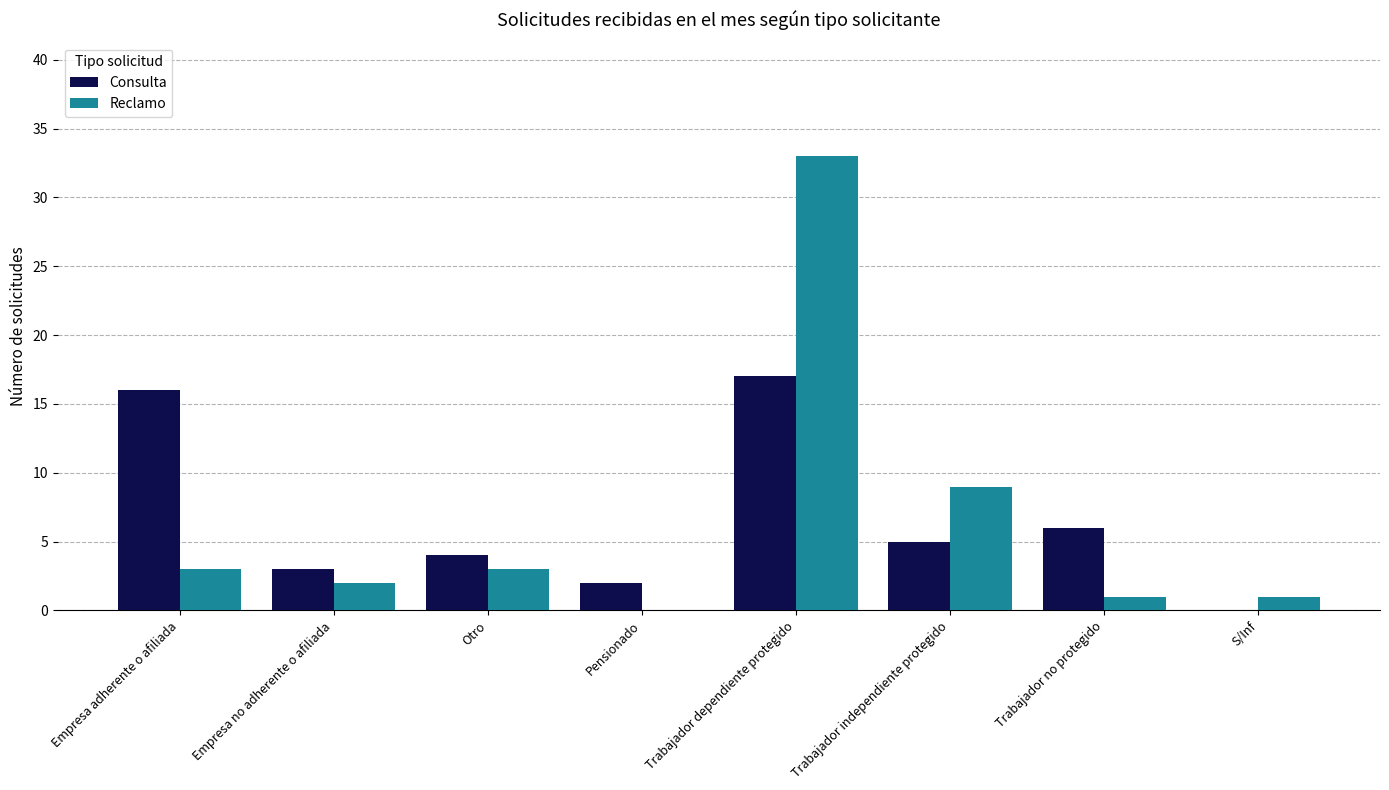

Between Otro and Pensionado, which series saw the biggest shift?

Reclamo